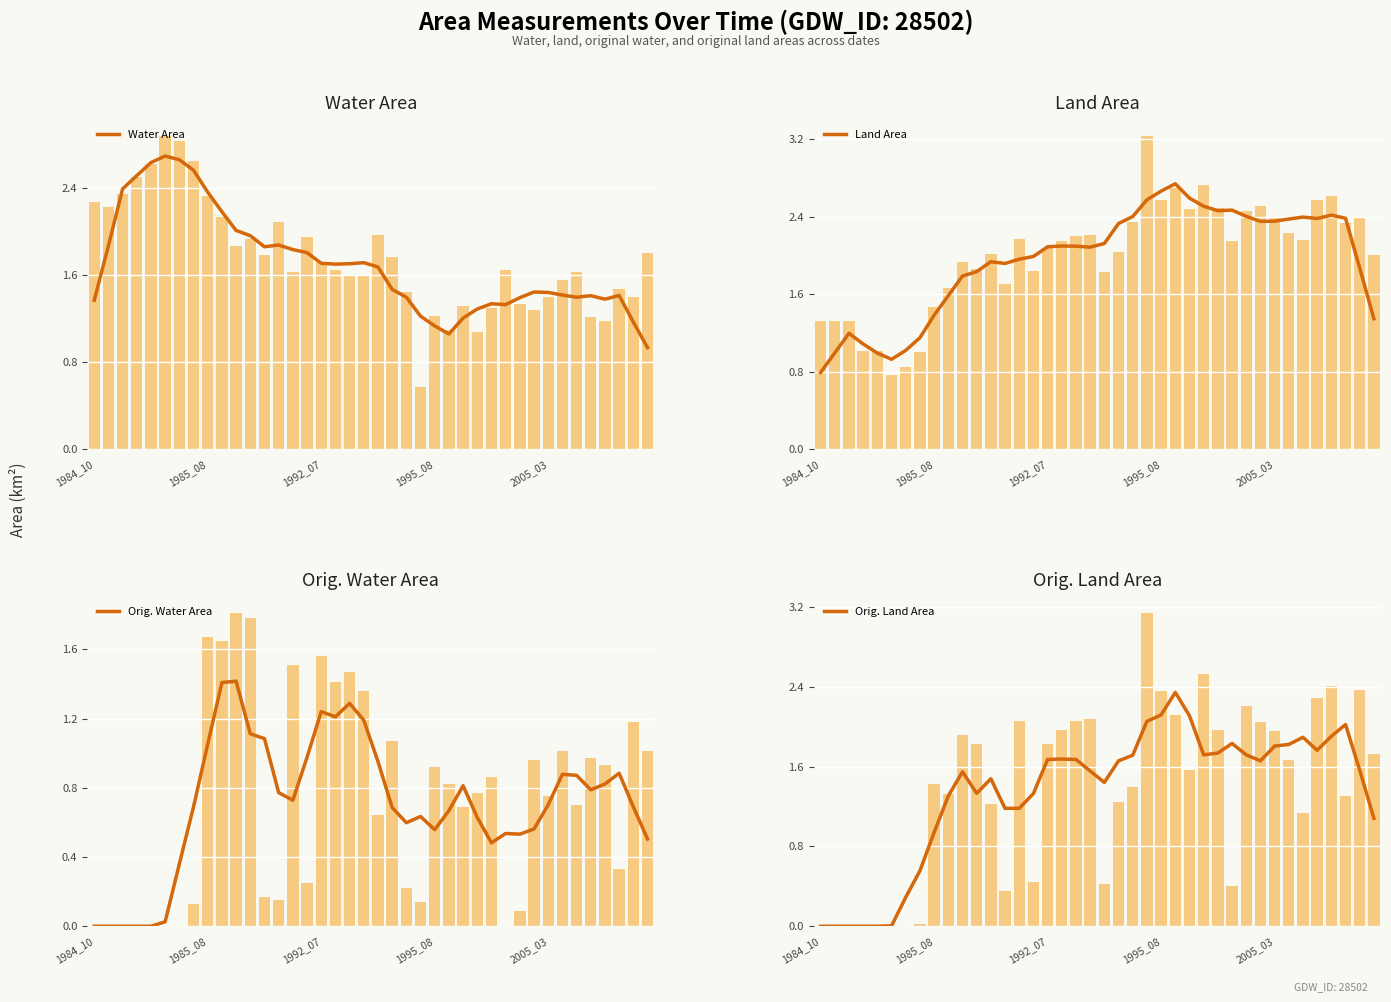

At which label does Water Area first exceed 1?

1984_10